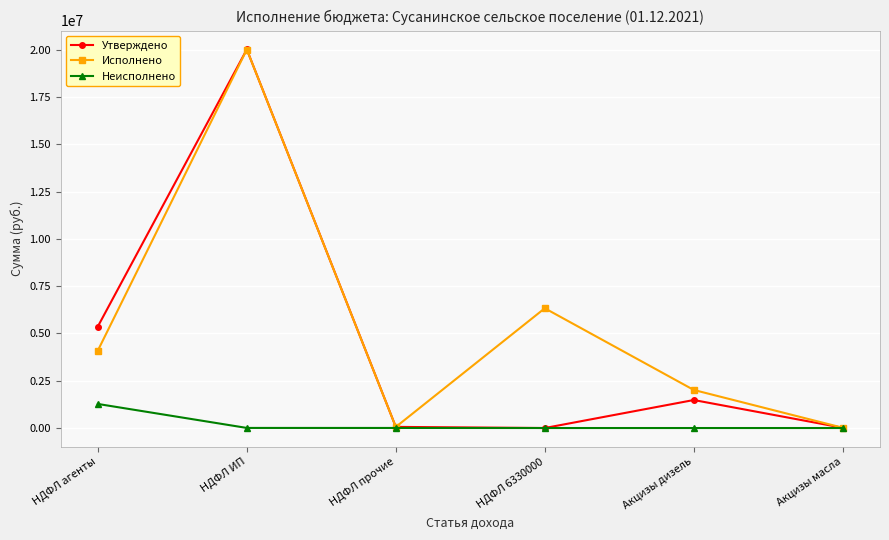

What is the total value across all series at Акцизы дизель?

3491895.8